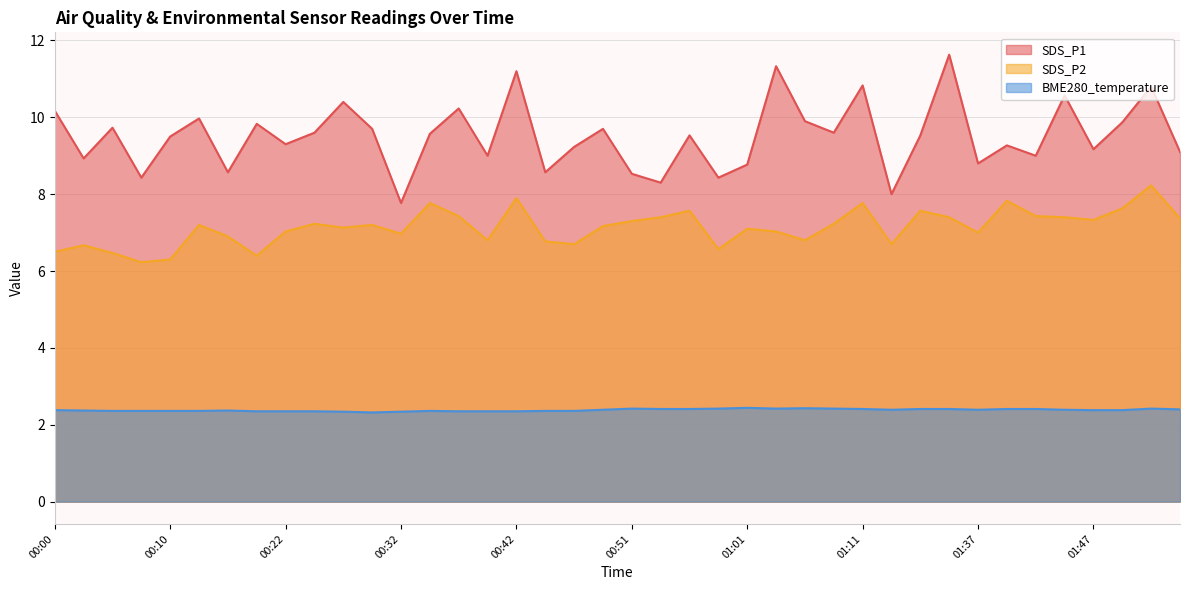

What position from the right is 01:55?

1